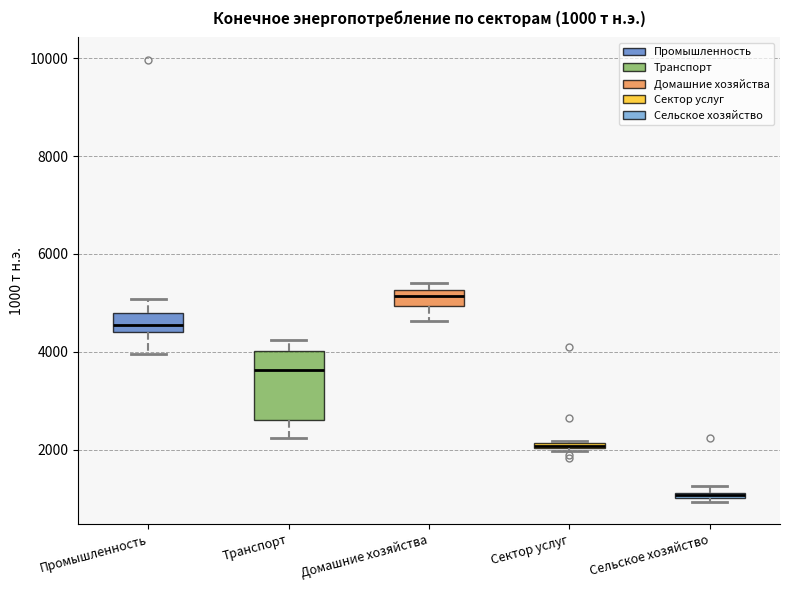

Which box is the tallest, from its lower edge to its upper edge?

Транспорт